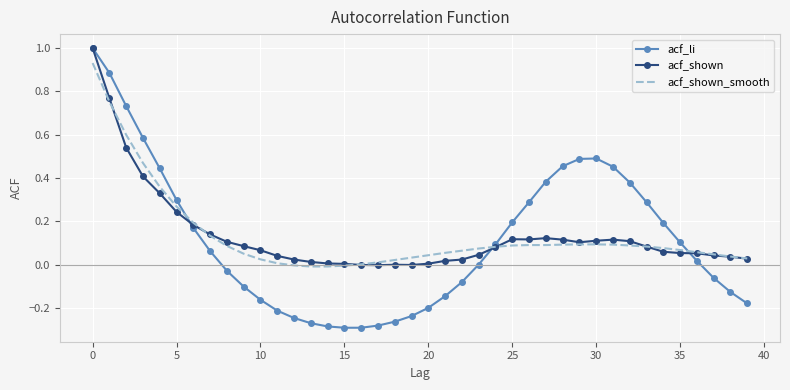

What are all the series names shown in the legend?

acf_li, acf_shown, acf_shown_smooth